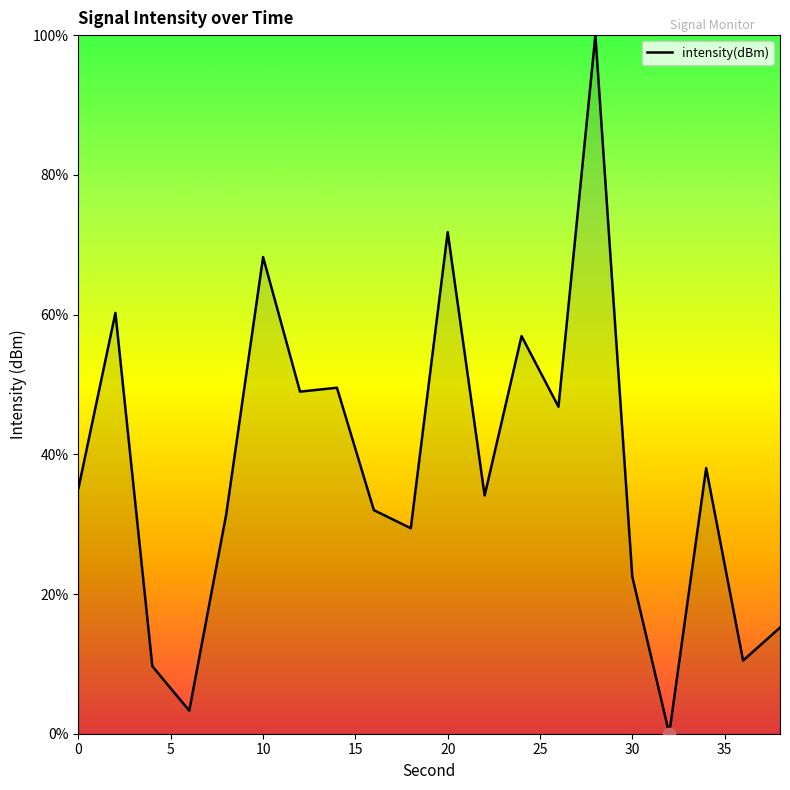

What is the greatest value displayed?

100.0